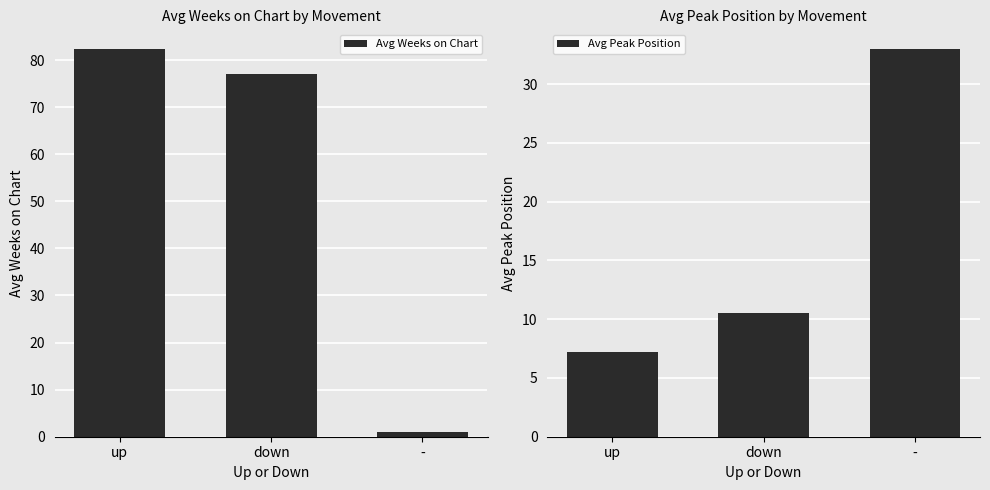

Which has a higher value, - or up?

up